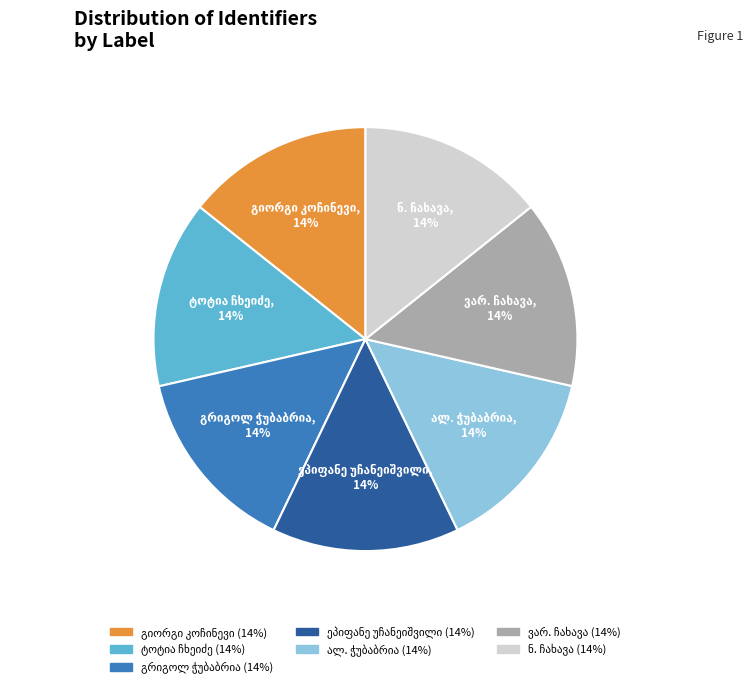

To the nearest percent, what is the average slice percentage?

14%